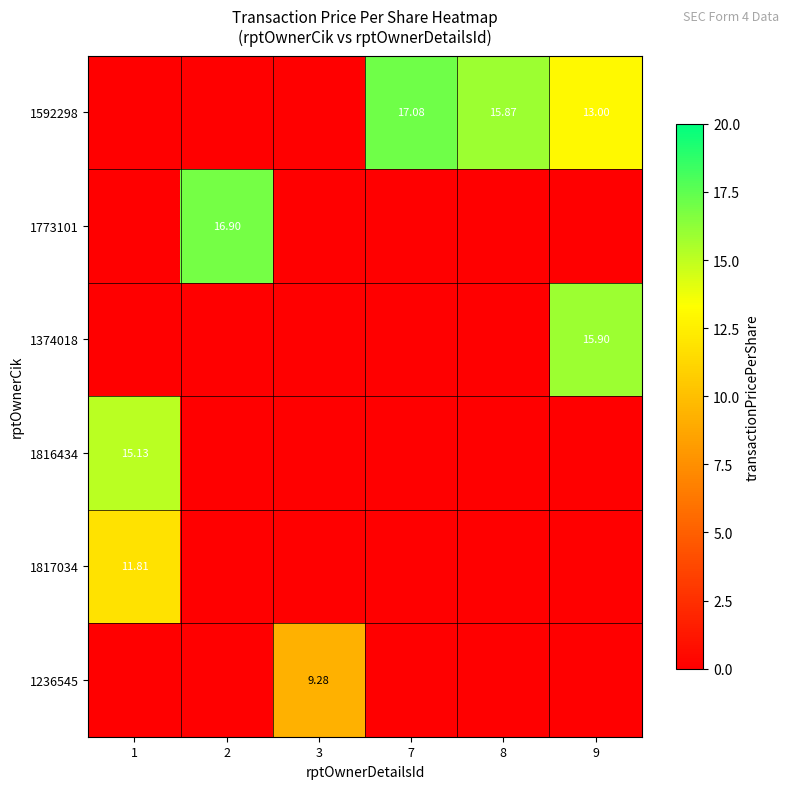

At how many categories does at least one series exceed 16?

2